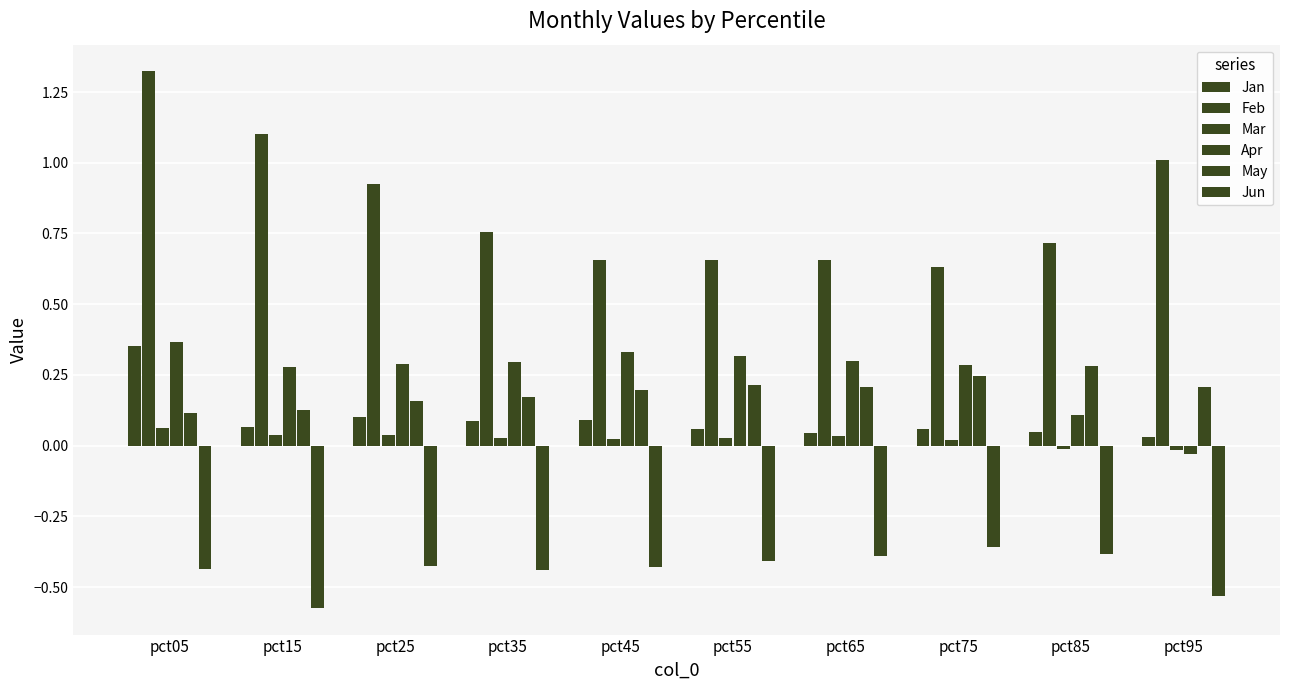

How many groups of bars are there?

10